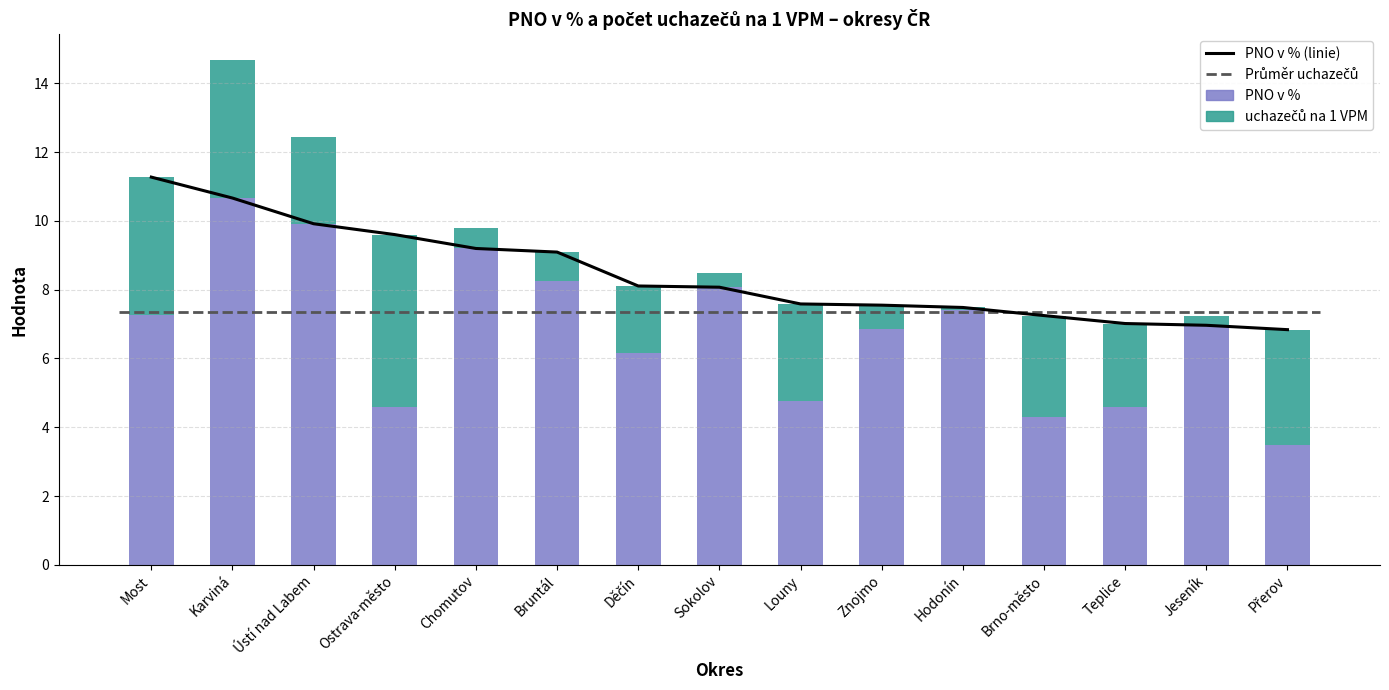

What is the total value across all series at Bruntál?

18.2